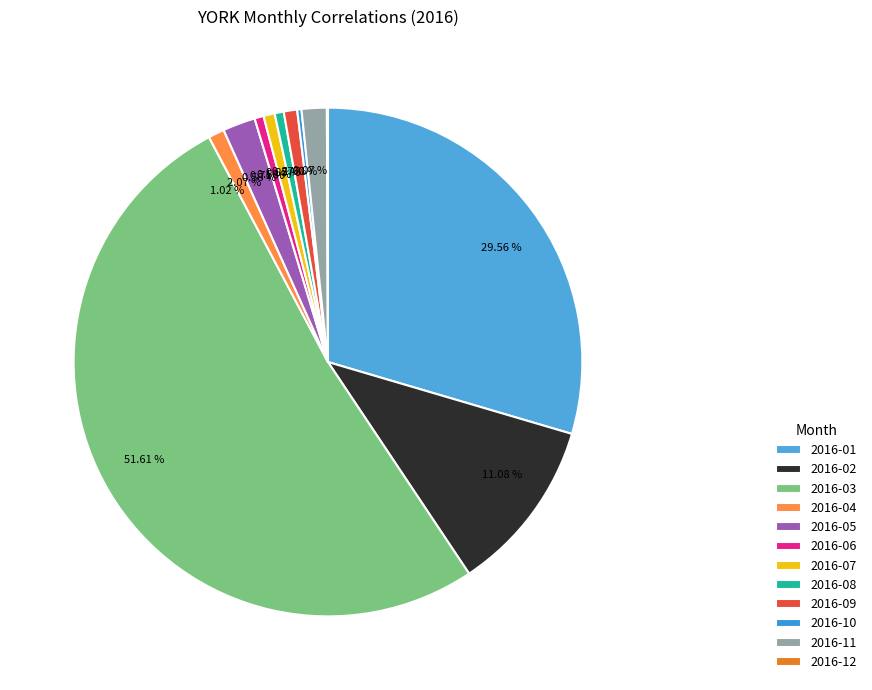

Which slice represents more than half of the pie?

2016-03